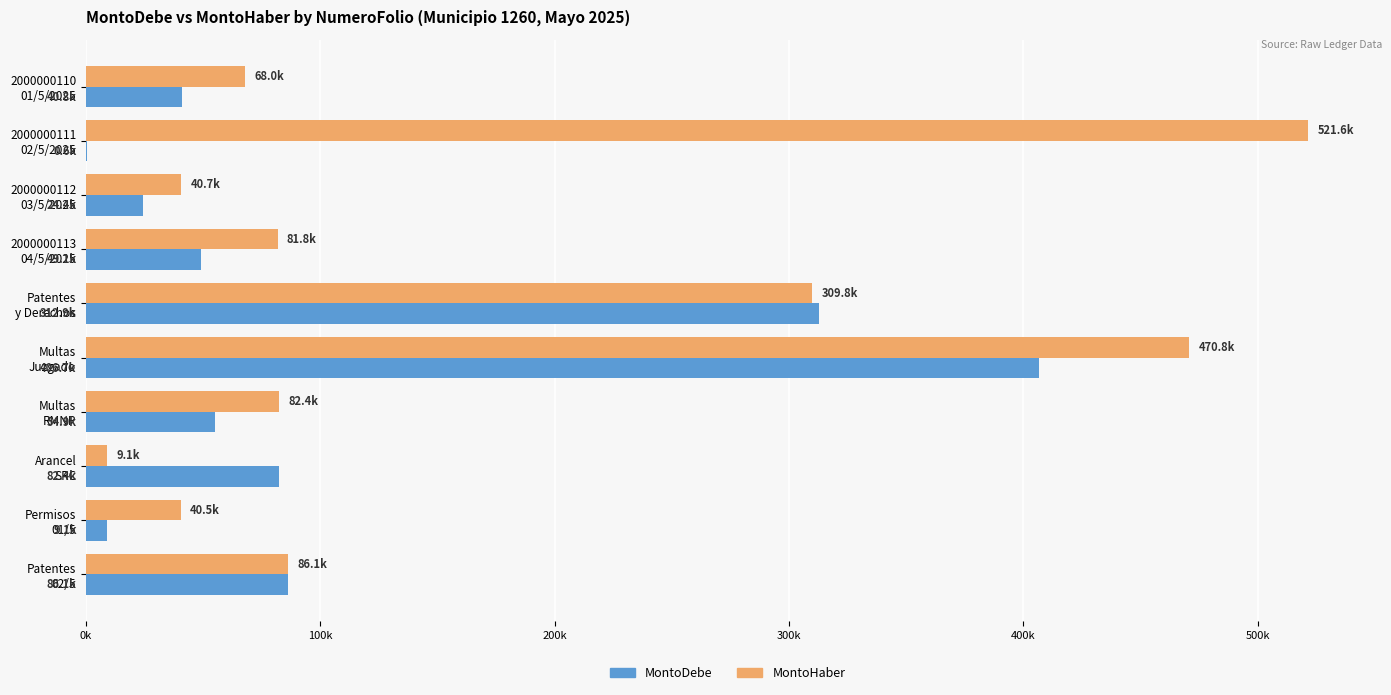

What are all the series names shown in the legend?

MontoDebe, MontoHaber